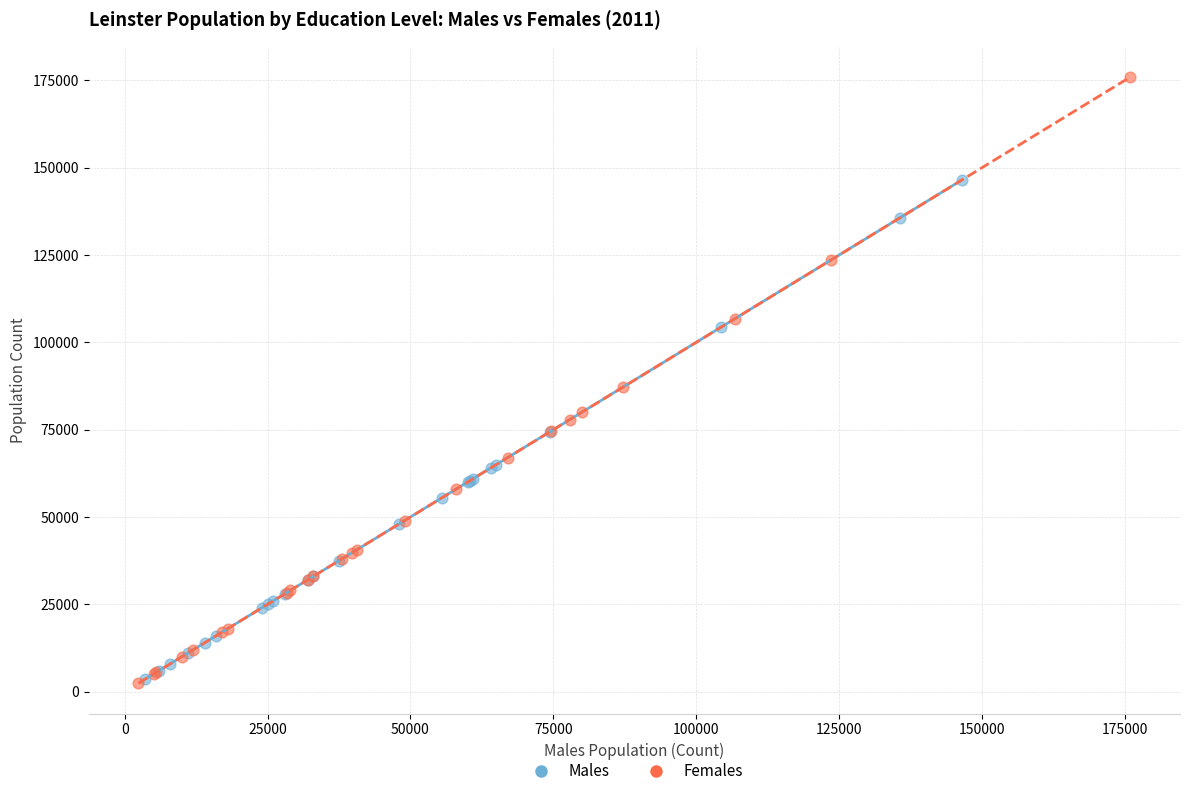

Which series reaches the maximum Y coordinate?

Females